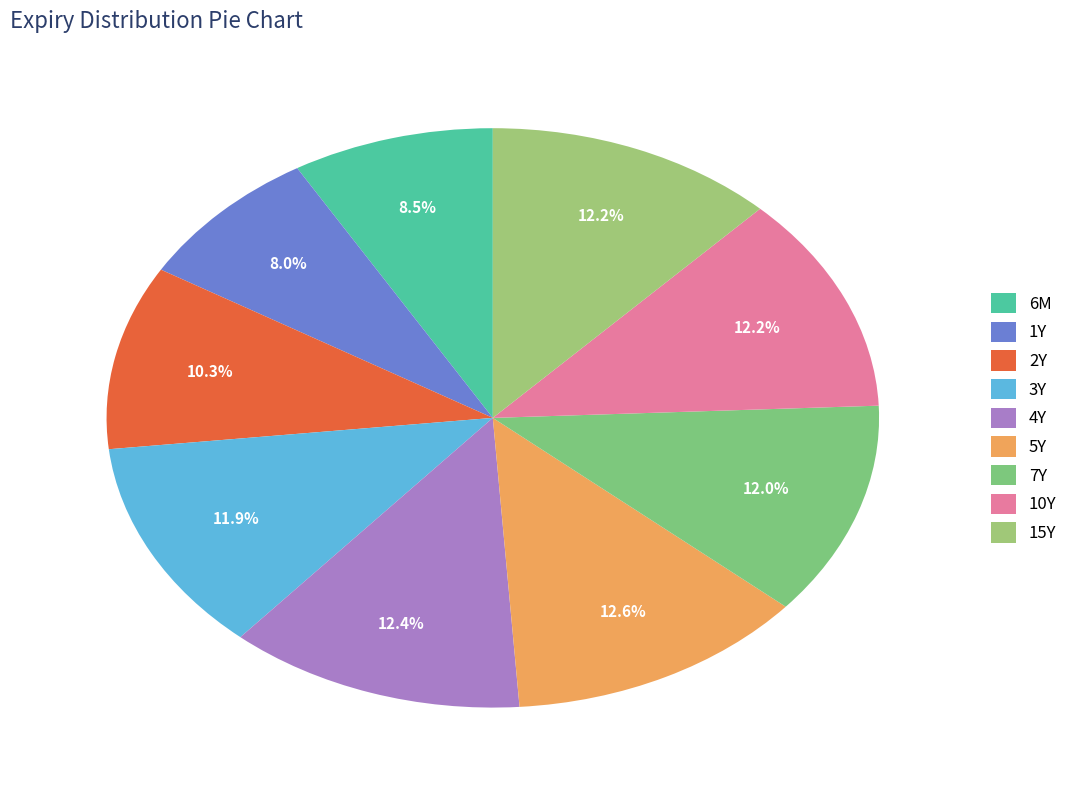

Which slice is the largest?

5Y